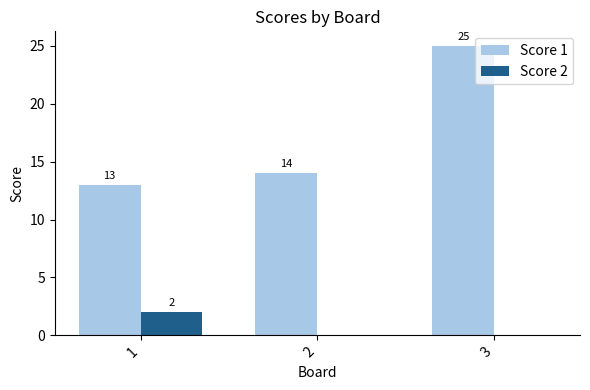

Between 1 and 3, which series saw the biggest shift?

Score 1